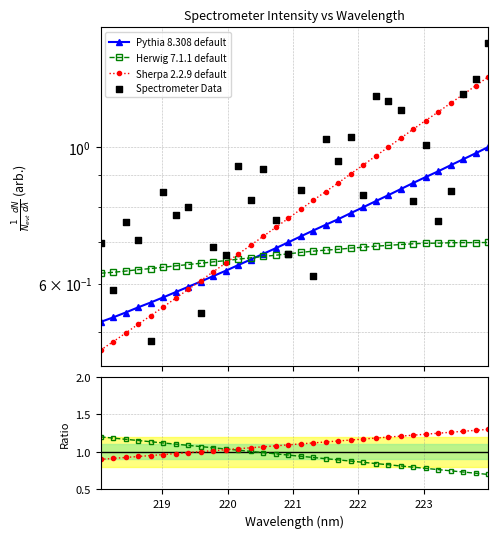

Which series has the widest spread of Y values?

Spectrometer Data